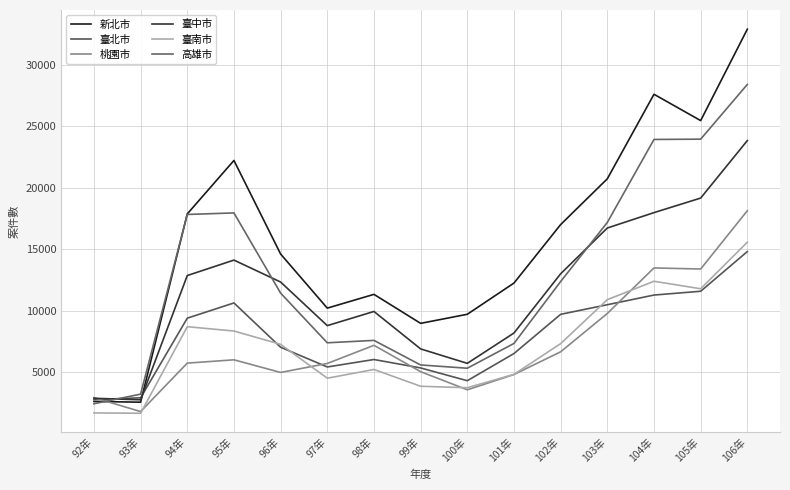

What is the label of the 4th point from the right?

103年